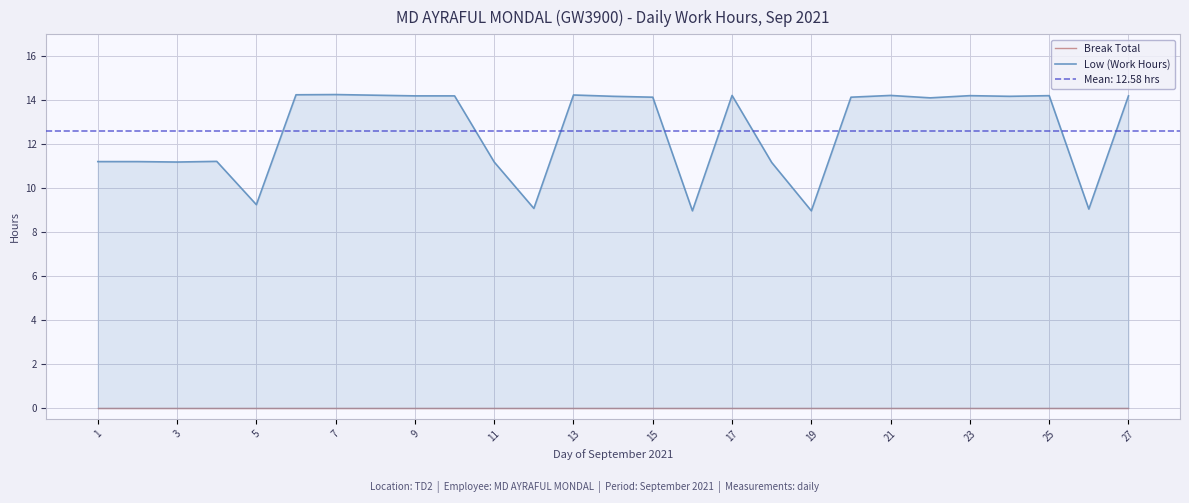

What is the label of the 26th point from the left?

25